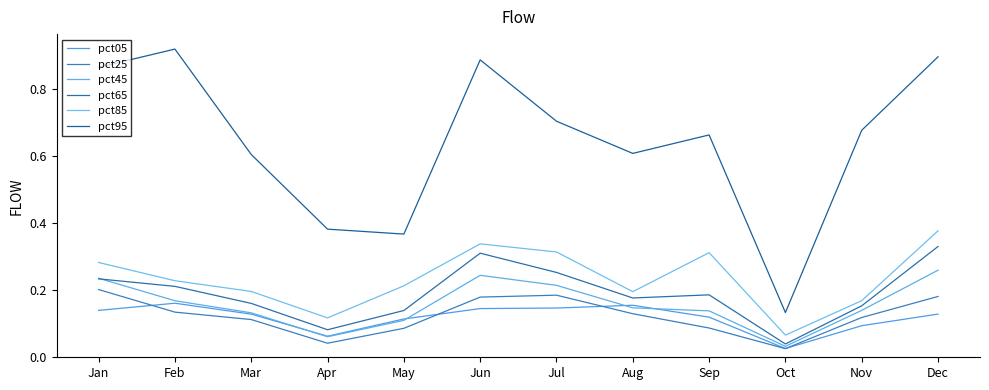

True or false: pct85 and pct65 intersect in this chart.

False